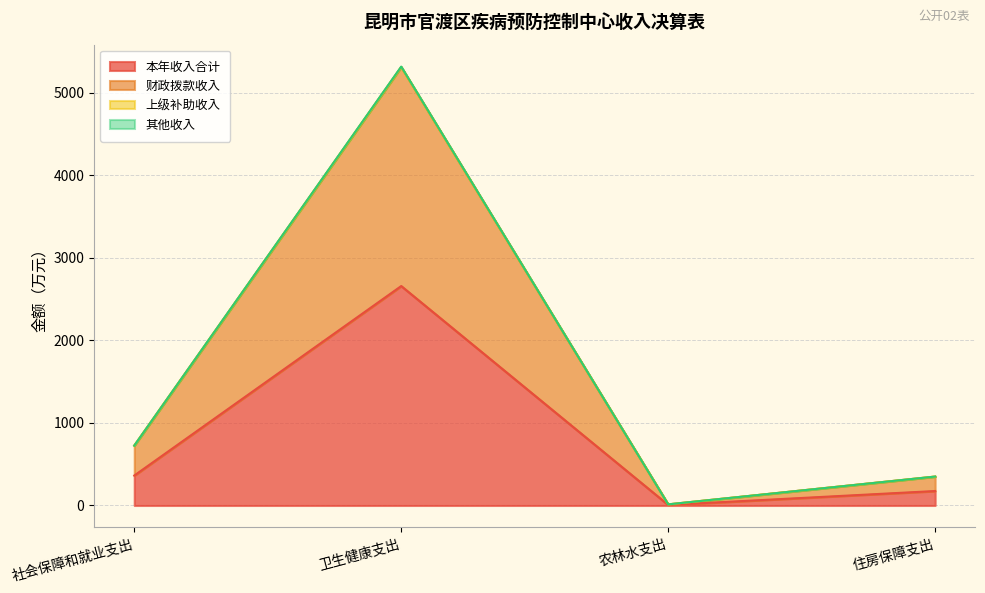

At which category is the sum across all series the highest?

卫生健康支出